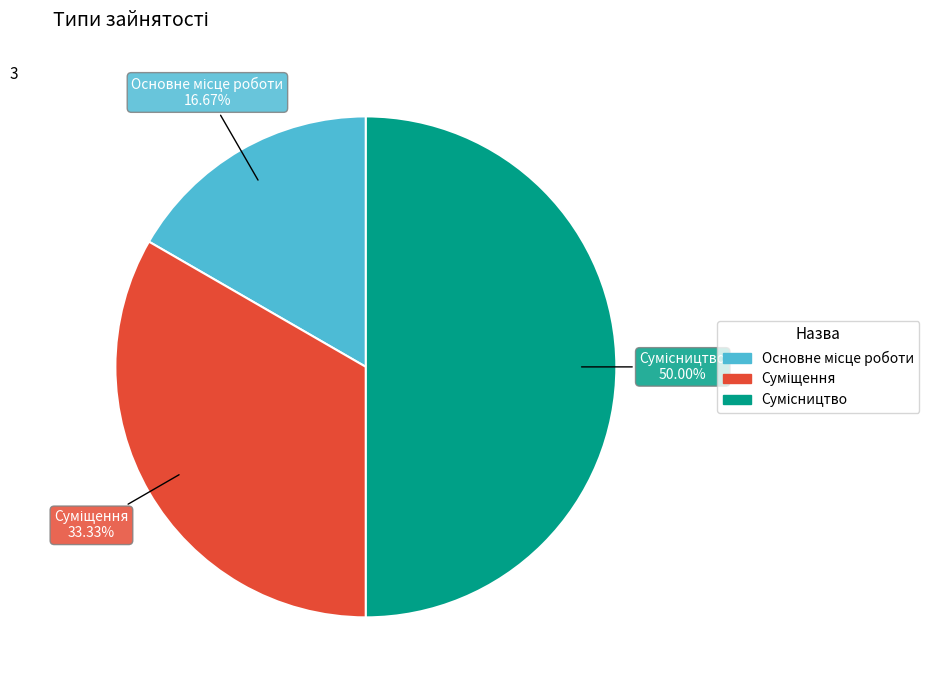

Does Суміщення account for over 50% of the chart?

No